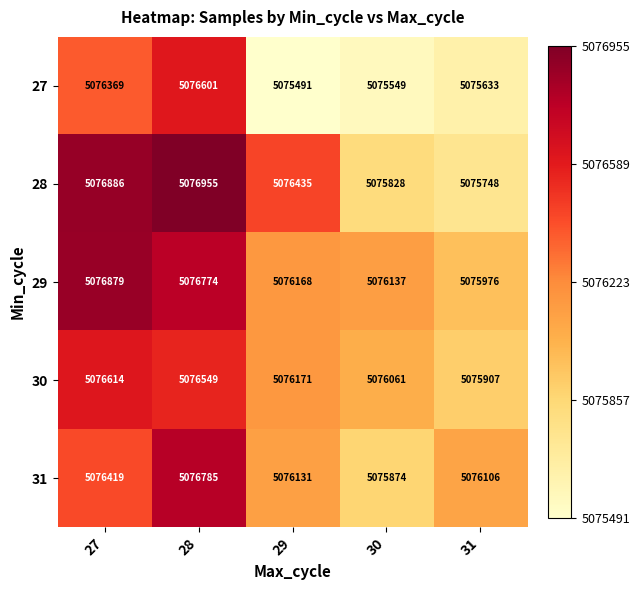

Read the 28 value at 31.

5075748